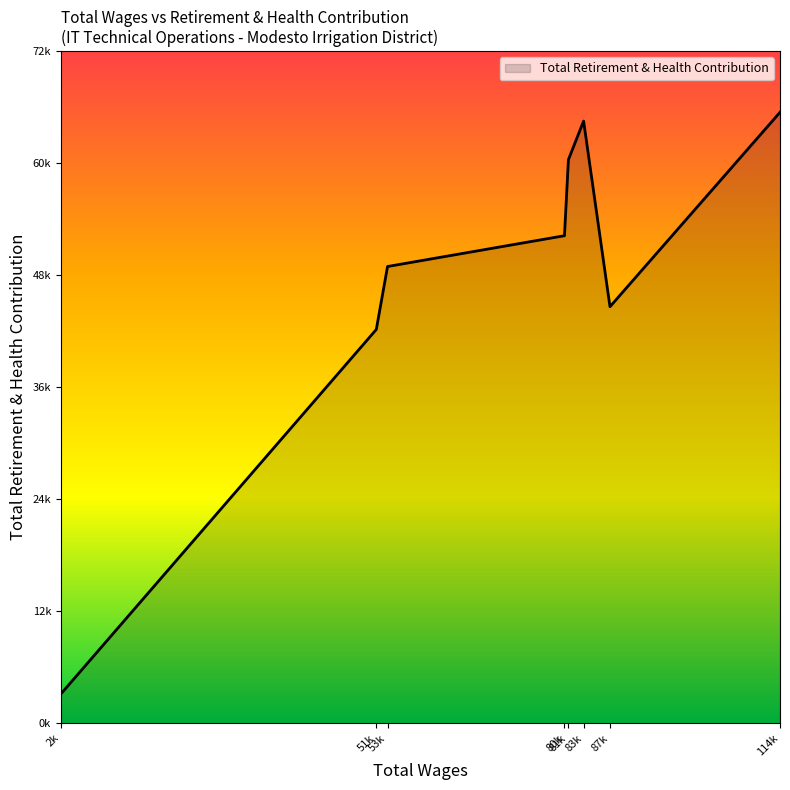

Where is the data nearest to the value 34550?

51k